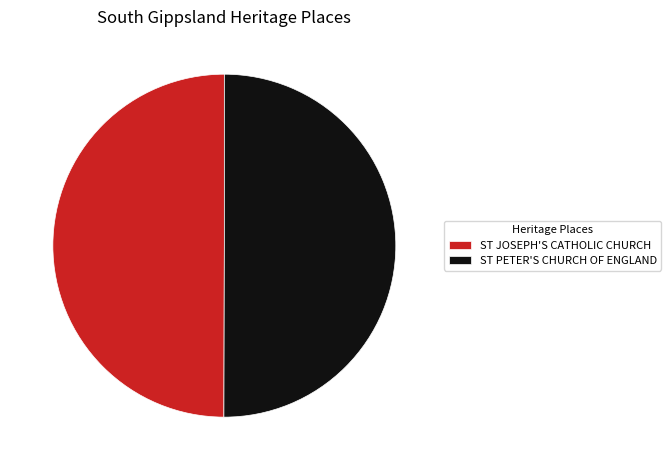

Is it true that ST PETER'S CHURCH OF ENGLAND is 40% of the pie?

False